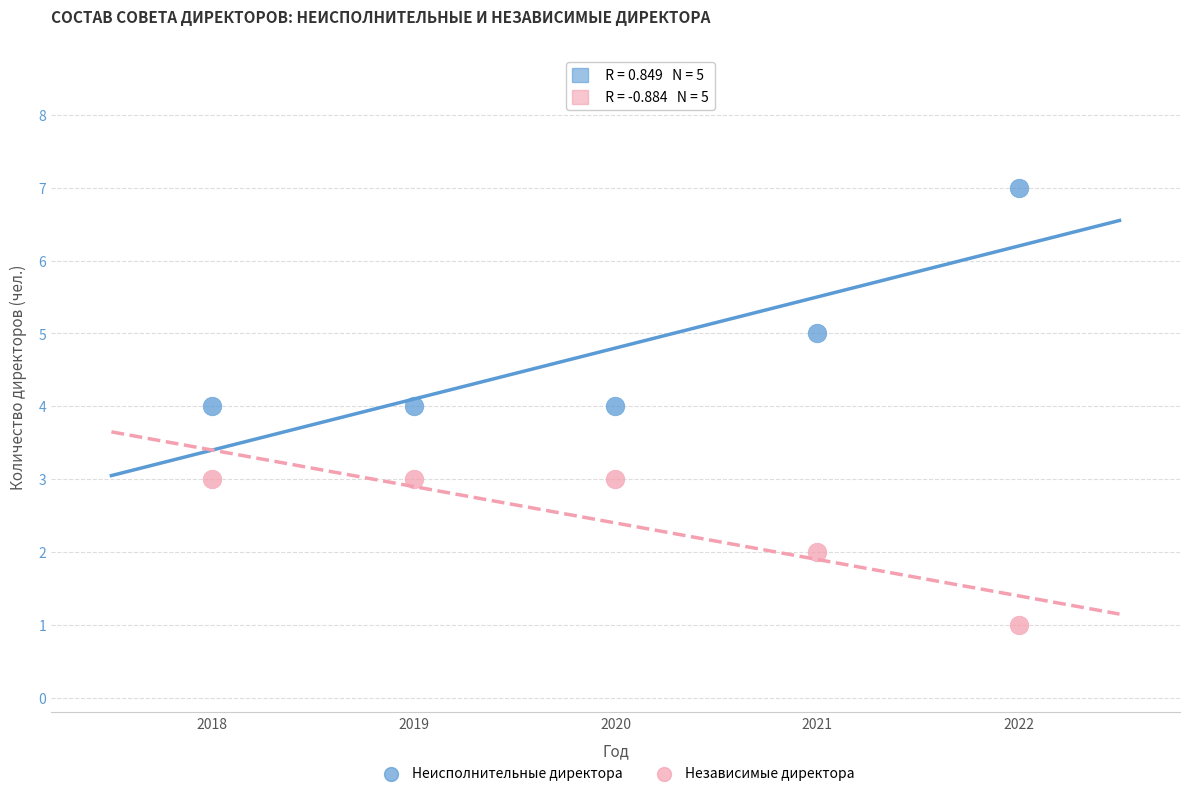

Which series has the widest spread of Y values?

Неисполнительные директора